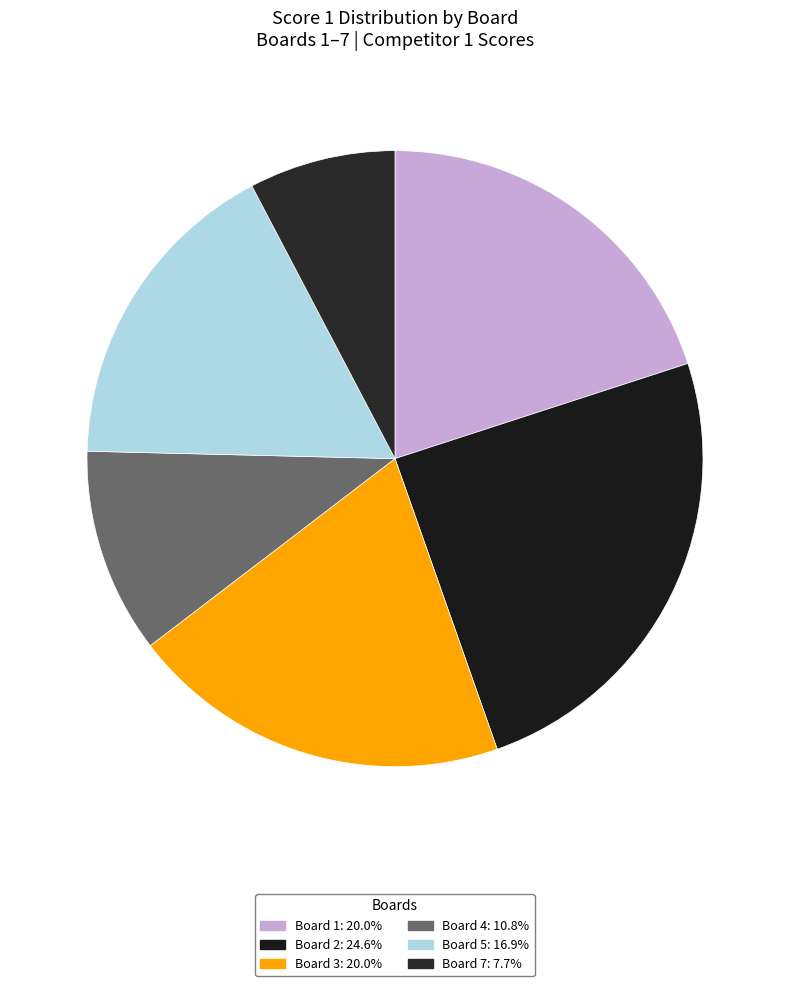

Count the number of slices in the pie.

6